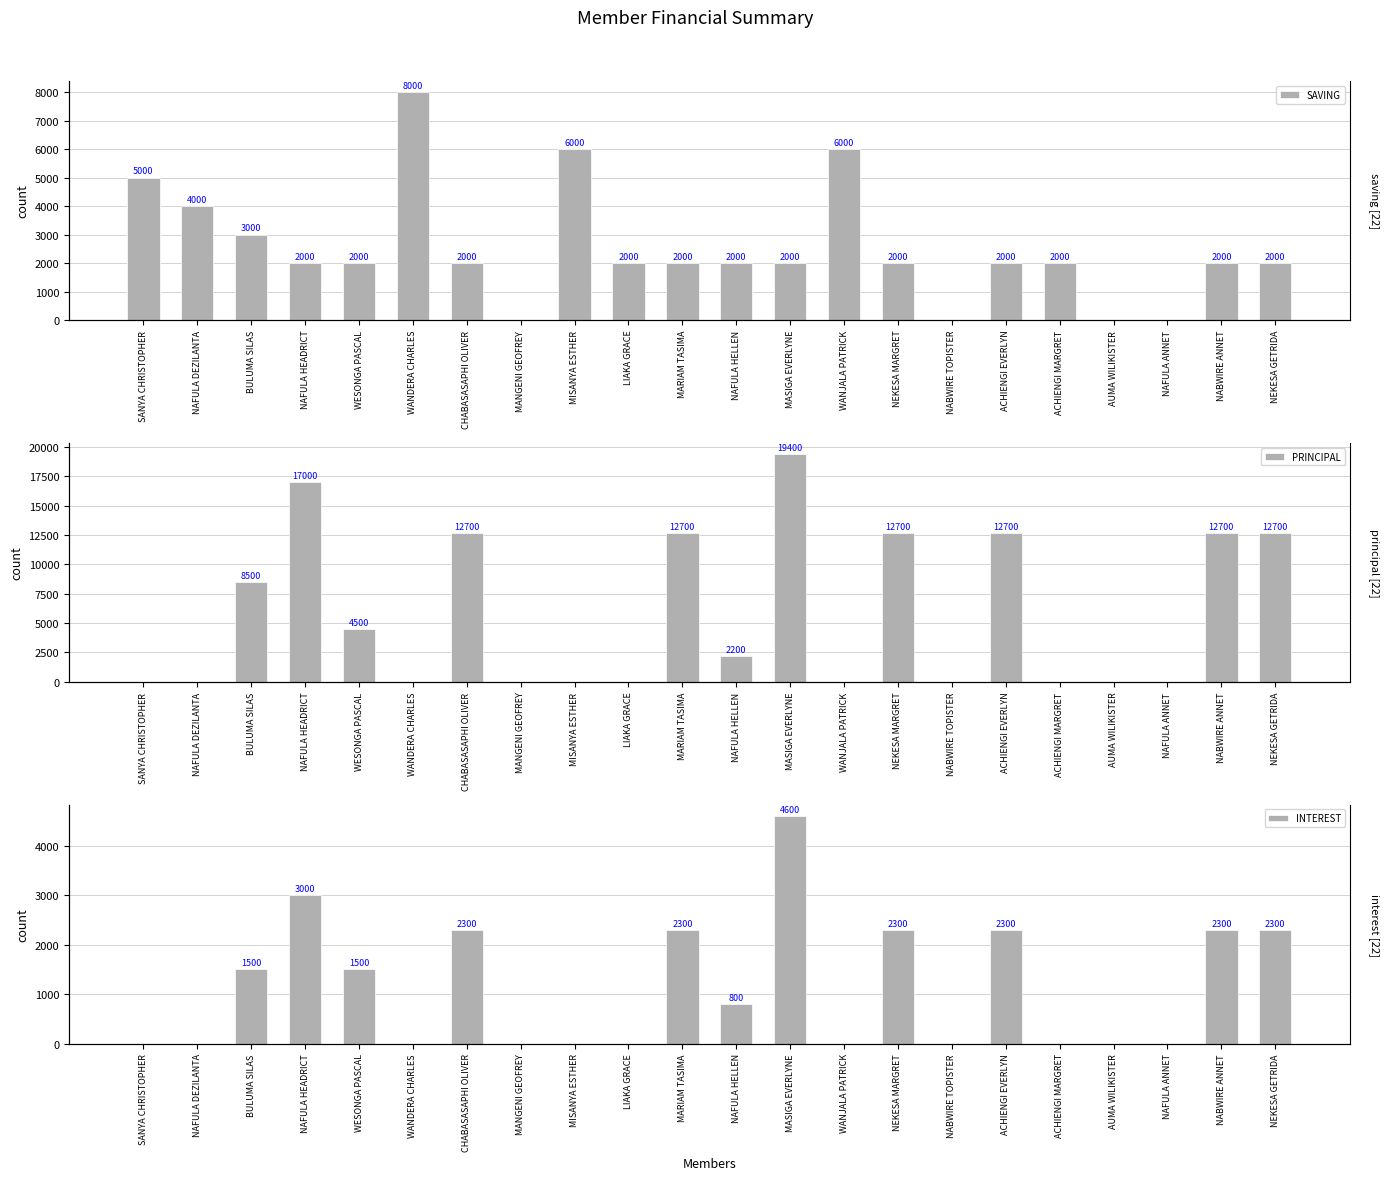

The value of SAVING at NEKESA MARGRET is 2000. True or false?

True